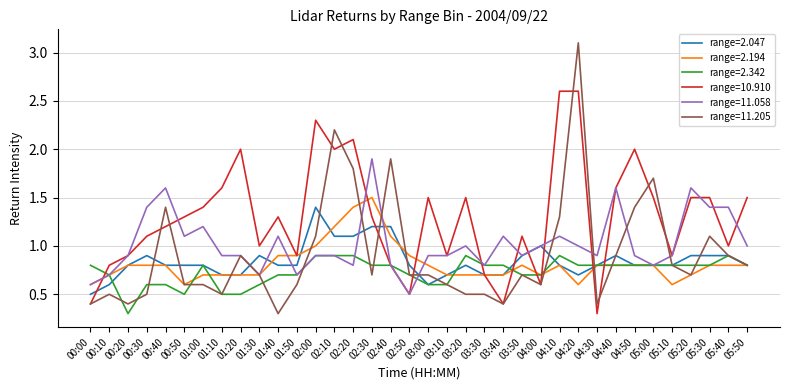

Which series changed the most between 03:10 and 05:50?

range=10.910